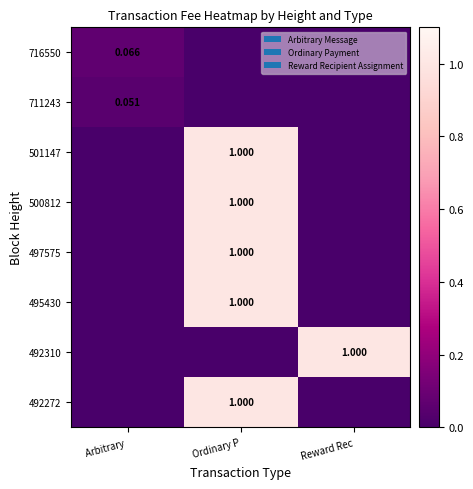

At which category does the chart reach its minimum across all series?

Ordinary P